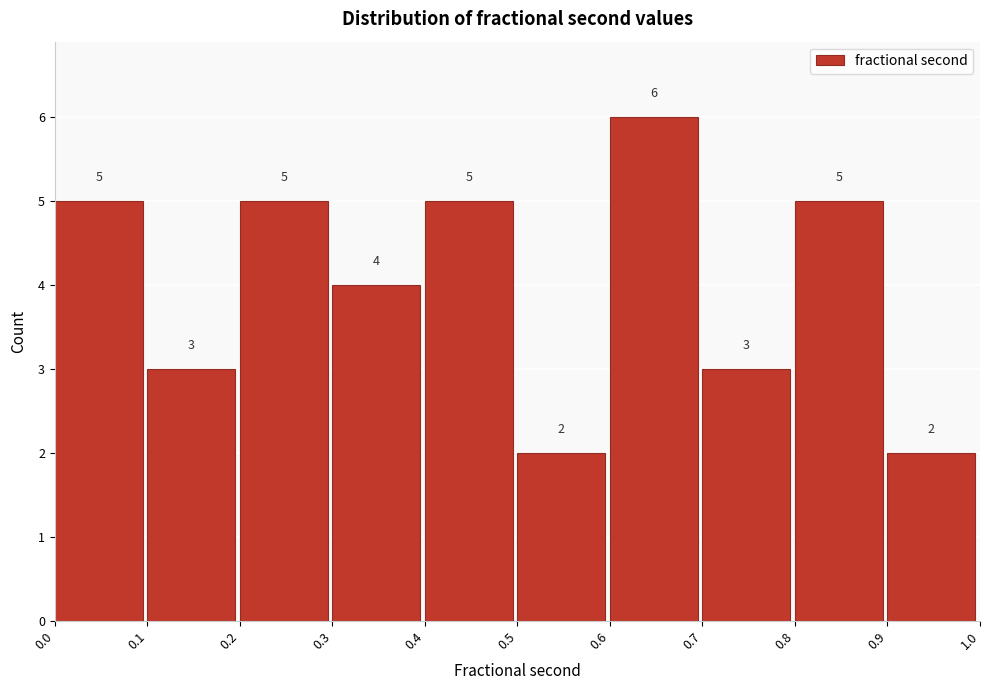

What is the height of the bar covering 0.9 to 1.0 on the x-axis?

2